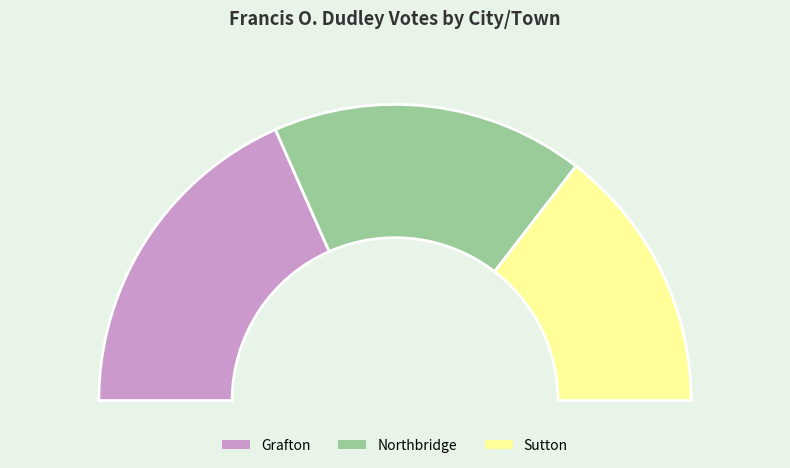

True or false: Sutton accounts for 17% of the total.

False